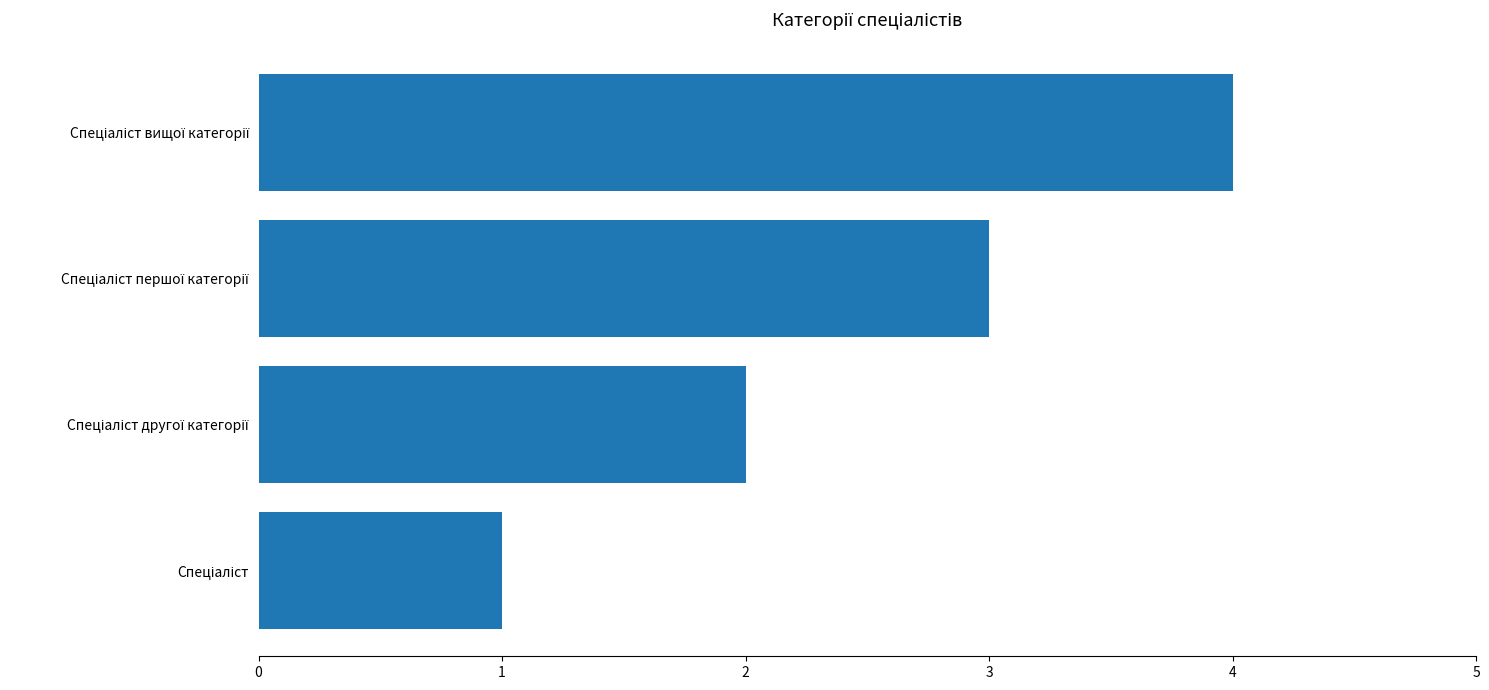

What is the sum of all values?

10